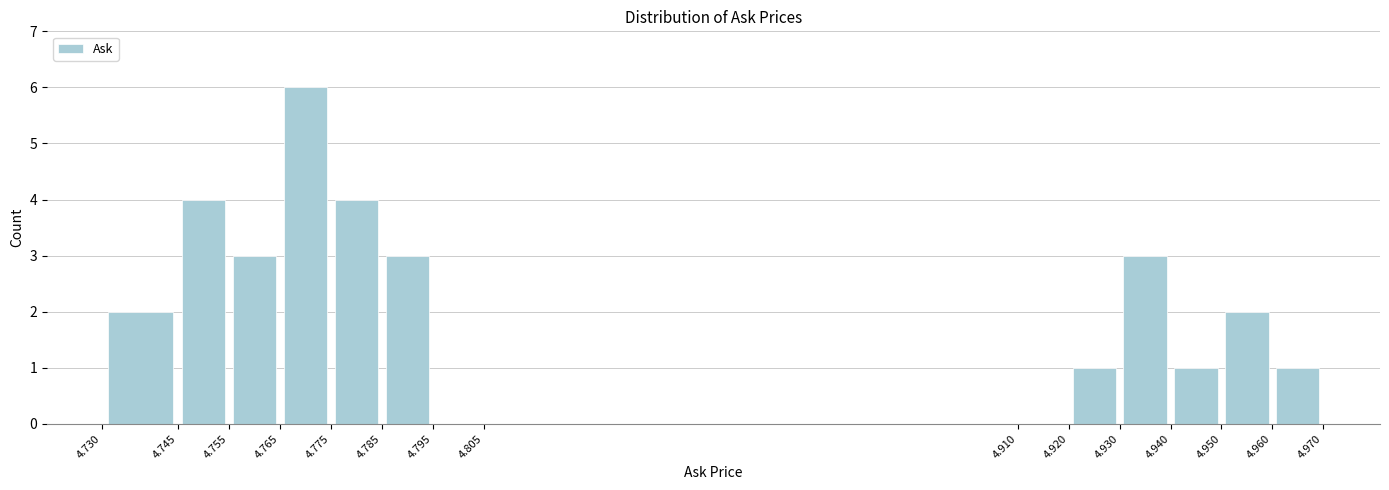

Which range on the x-axis has the tallest bar?

4.765 to 4.775